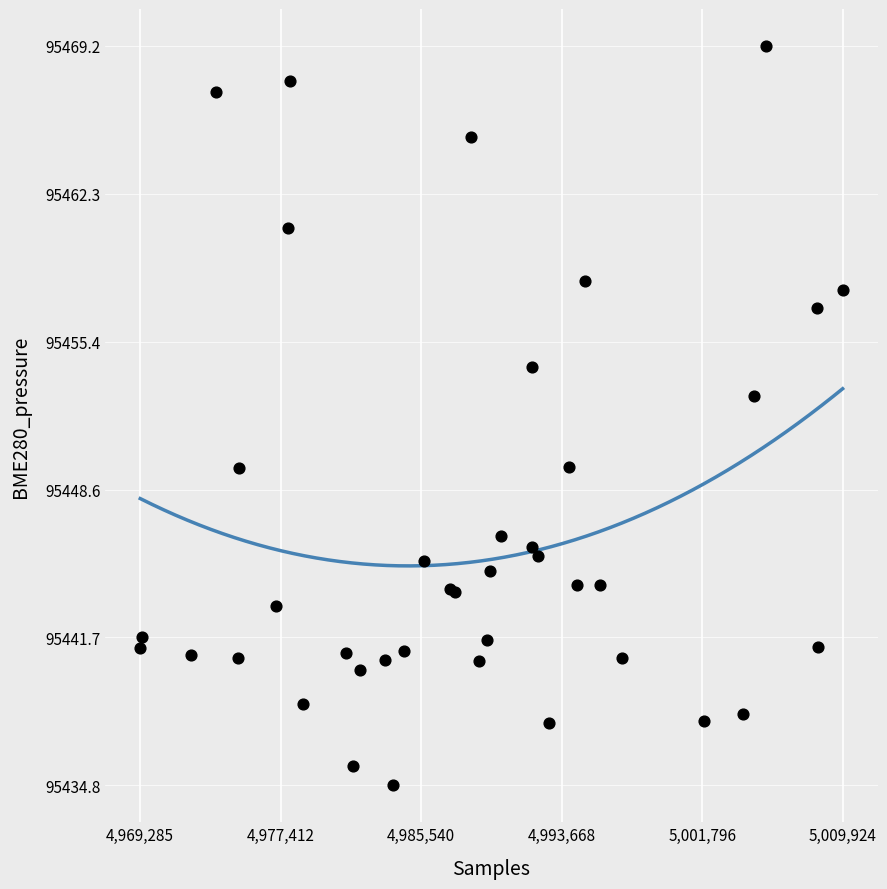

What Y value in the scatter plot is closest to 95452?

95452.9